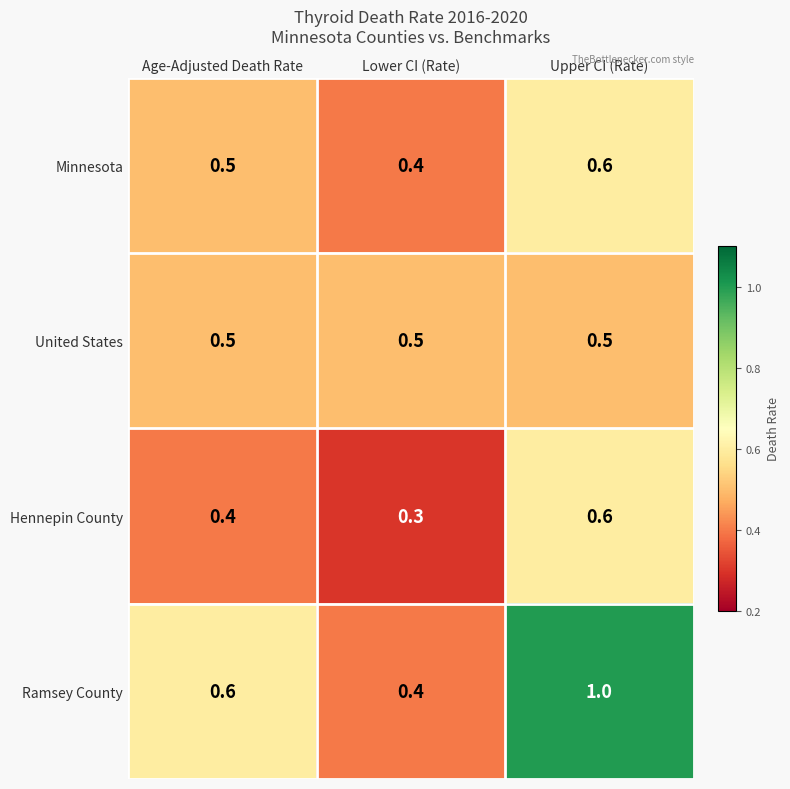

Reading left to right, what are all the values shown in this chart?

Minnesota: Age-Adjusted Death Rate=0.5	Lower CI (Rate)=0.4	Upper CI (Rate)=0.6
United States: Age-Adjusted Death Rate=0.5	Lower CI (Rate)=0.5	Upper CI (Rate)=0.5
Hennepin County: Age-Adjusted Death Rate=0.4	Lower CI (Rate)=0.3	Upper CI (Rate)=0.6
Ramsey County: Age-Adjusted Death Rate=0.6	Lower CI (Rate)=0.4	Upper CI (Rate)=1.0